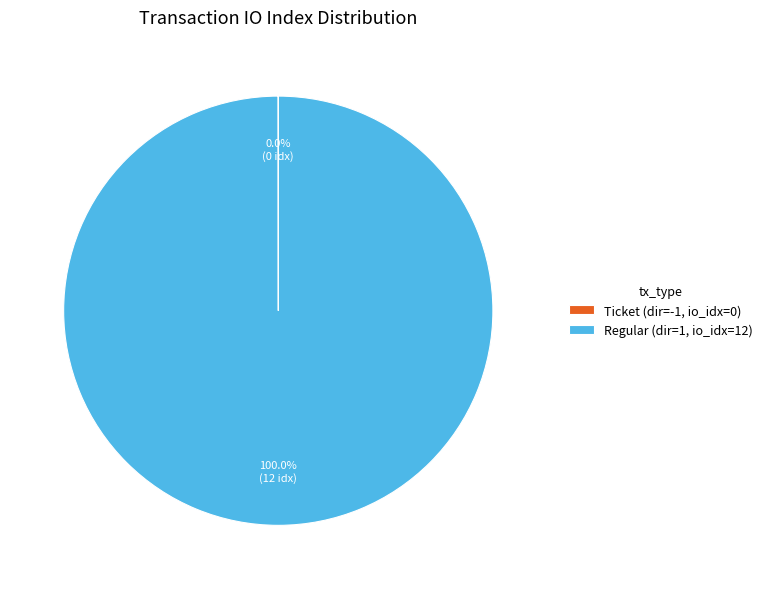

Which category has the biggest portion of the pie?

Regular (dir=1, io_idx=12)